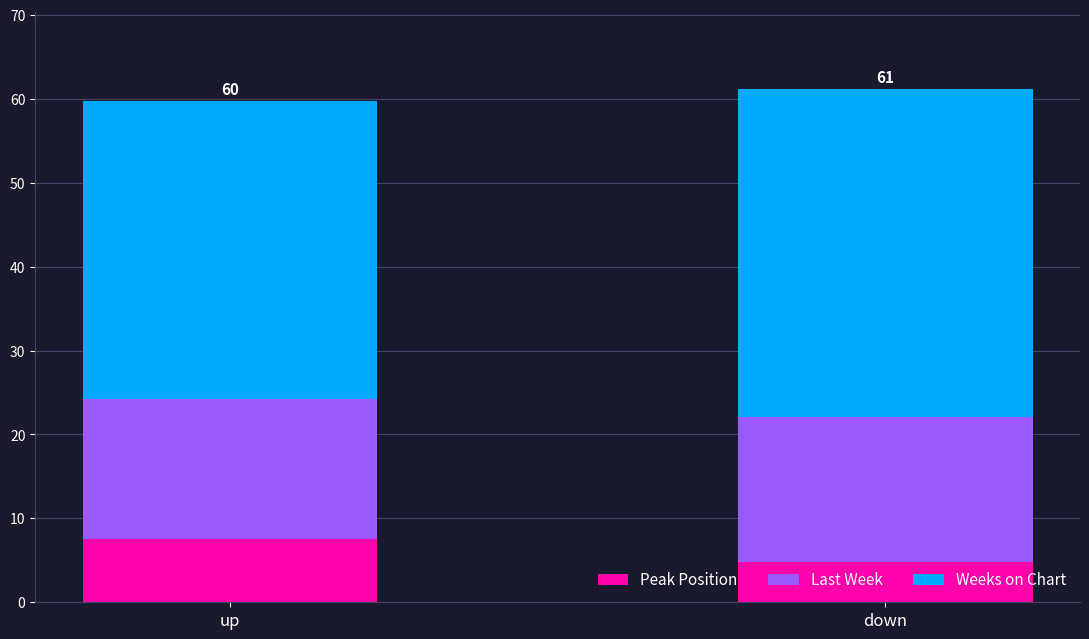

Which category has the lowest value in the Peak Position series?

down